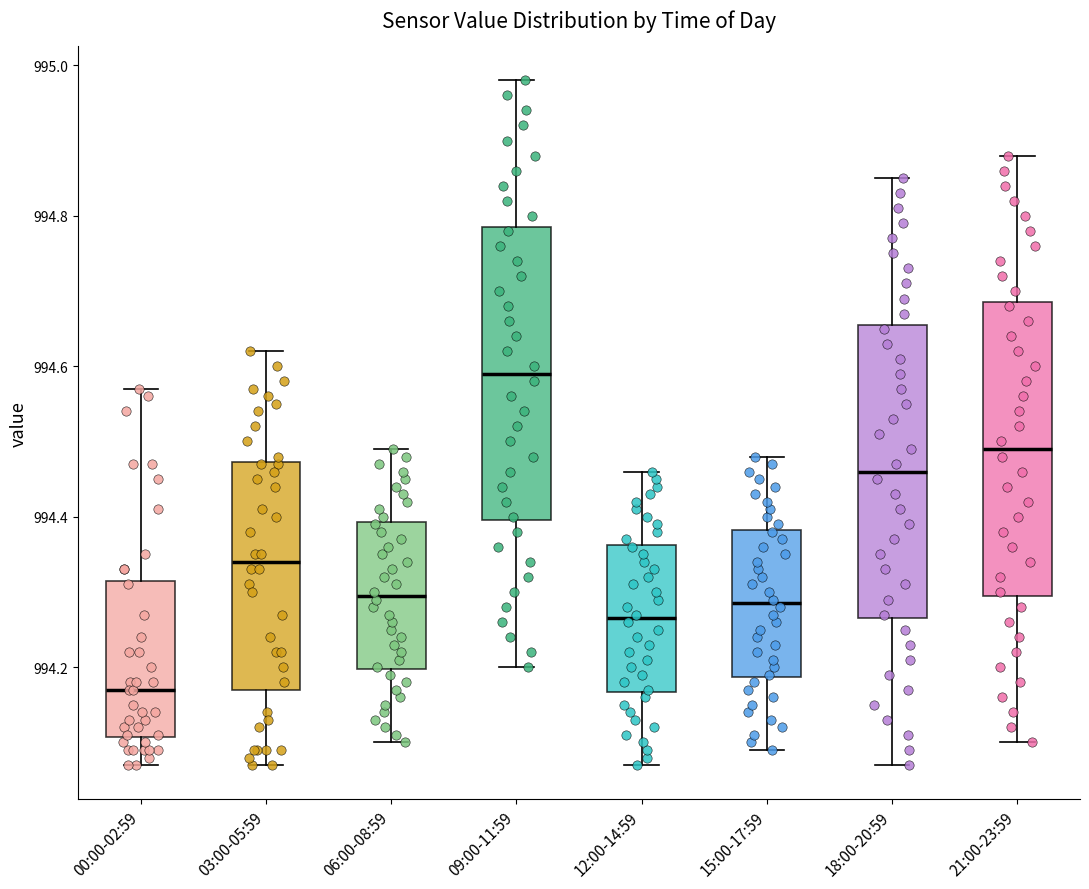

Reading left to right, transcribe this box plot: for each box, give where its median line is, the range the box spans, and where its two whiskers end, as read against the y-axis. The values are not printed on the chart, so give them approximately, as read against the axis.

00:00-02:59: median 994.18, box 994.10 to 994.32, whiskers 994.08 to 994.58
03:00-05:59: median 994.34, box 994.18 to 994.48, whiskers 994.08 to 994.62
06:00-08:59: median 994.30, box 994.20 to 994.40, whiskers 994.10 to 994.50
09:00-11:59: median 994.60, box 994.40 to 994.78, whiskers 994.20 to 994.98
12:00-14:59: median 994.26, box 994.16 to 994.36, whiskers 994.08 to 994.46
15:00-17:59: median 994.28, box 994.18 to 994.38, whiskers 994.10 to 994.48
18:00-20:59: median 994.46, box 994.26 to 994.66, whiskers 994.08 to 994.86
21:00-23:59: median 994.50, box 994.30 to 994.68, whiskers 994.10 to 994.88